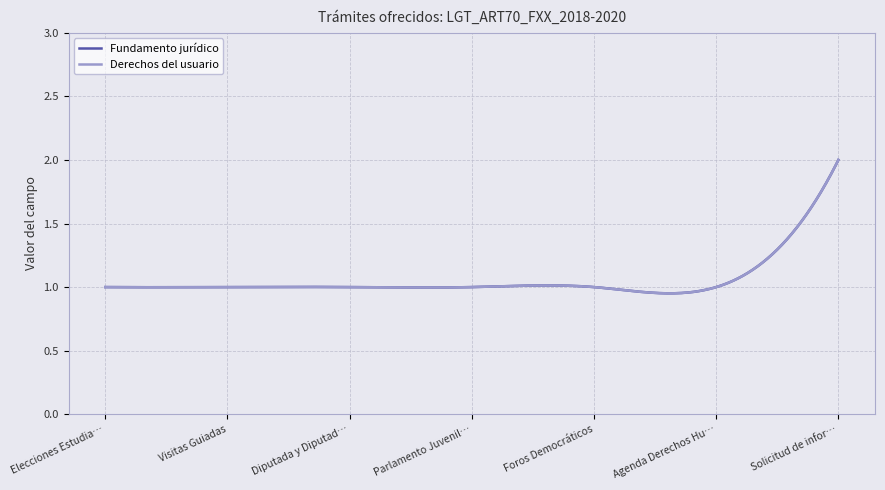

At which category is the sum across all series the highest?

Solicitud de información